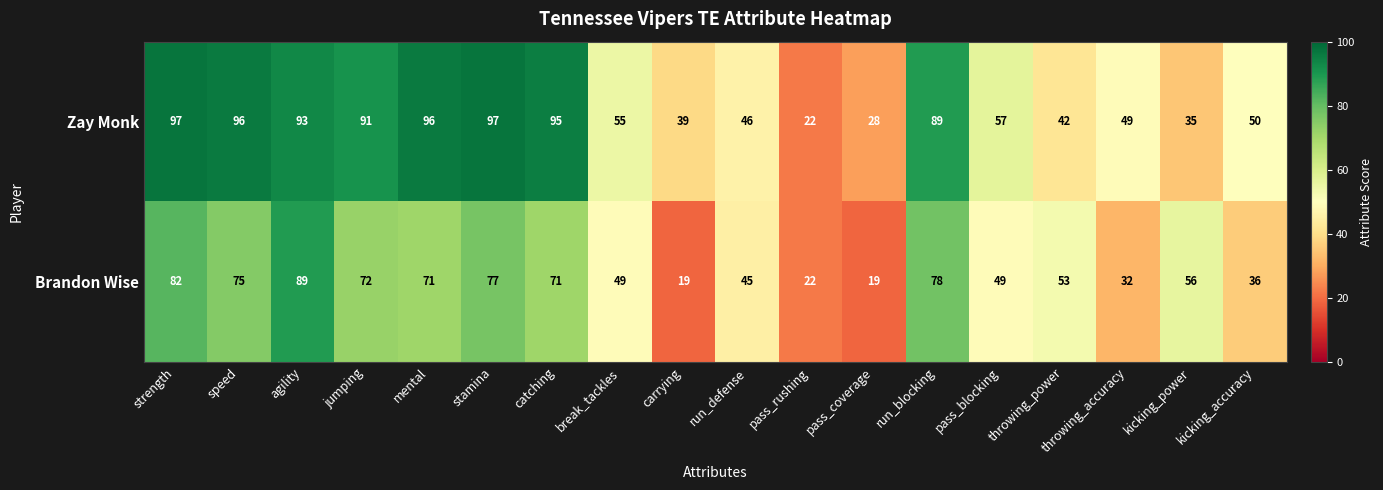

At how many categories does at least one series exceed 62?

8